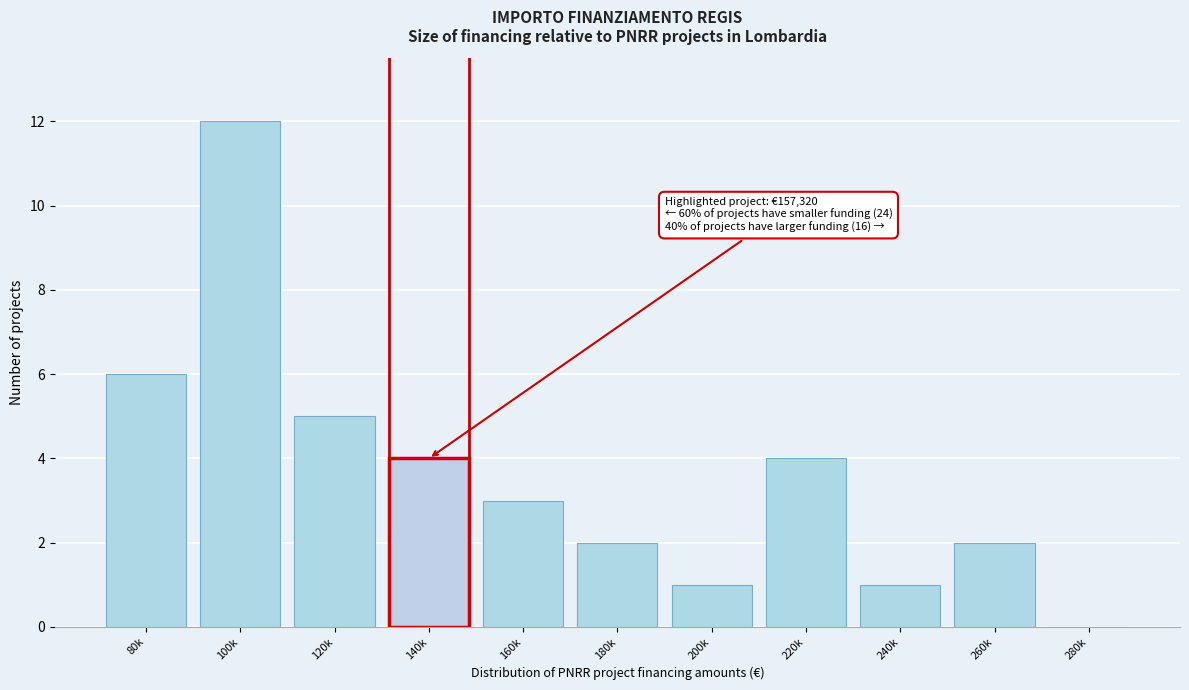

Reading left to right, transcribe all the data shown in this chart.

80k=6	100k=12	120k=5	140k=4	160k=3	180k=2	200k=1	220k=4	240k=1	260k=2	280k=0